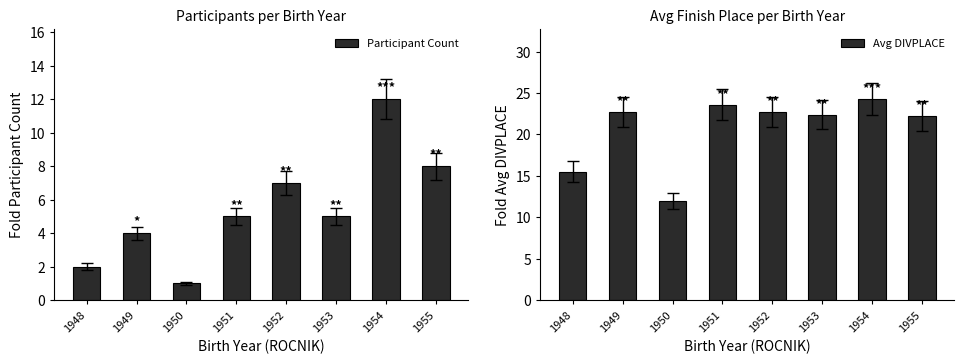

At 1949, list the series in order from smallest to largest.

Participant Count, Avg DIVPLACE